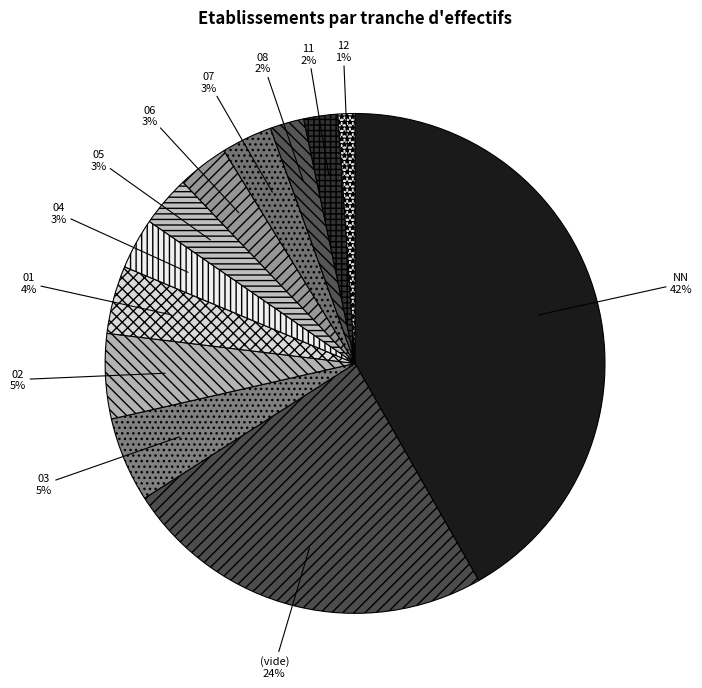

True or false: (vide) accounts for 24% of the total.

True